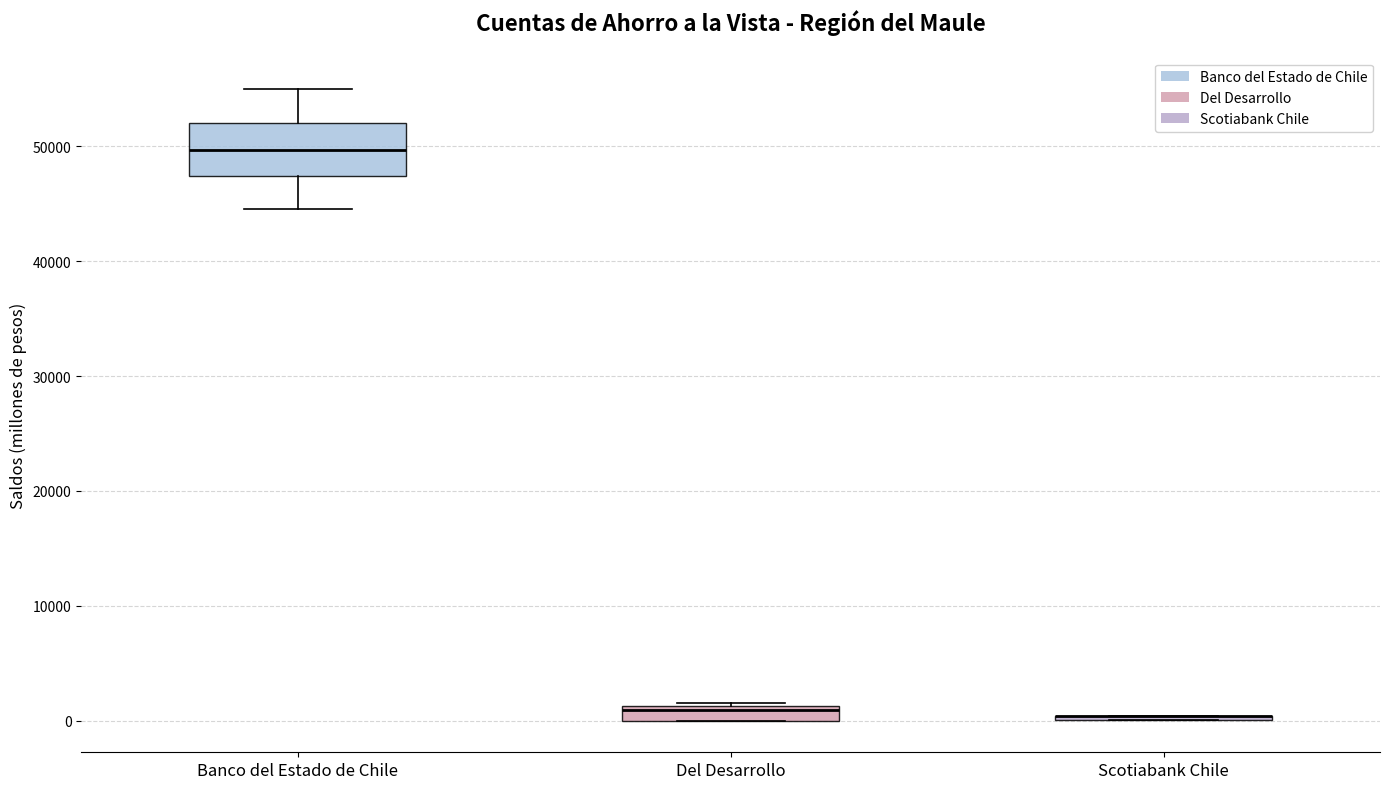

Where is the upper edge of the box for Del Desarrollo on the y-axis? The values are not printed on the chart, so give them approximately, as read against the axis.

1000